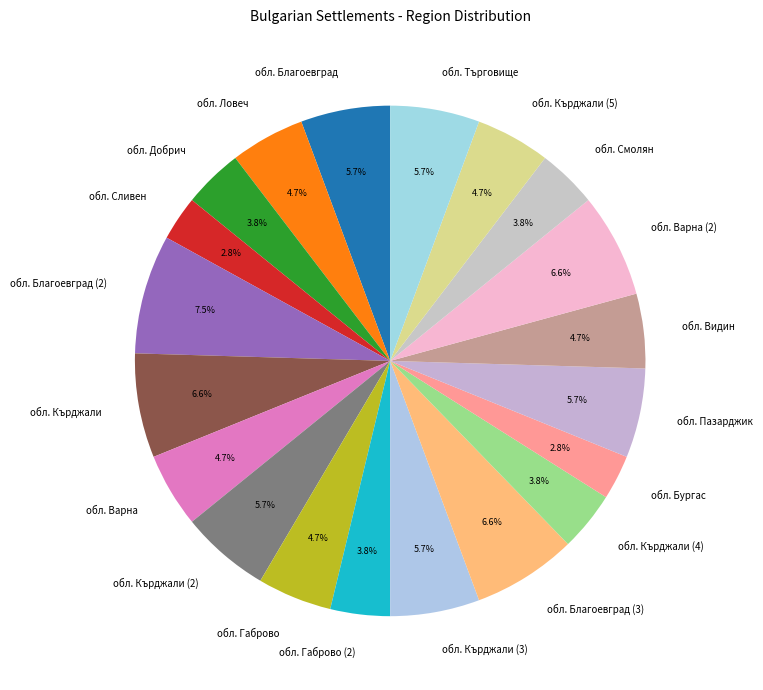

To the nearest percent, what is the average slice percentage?

5%